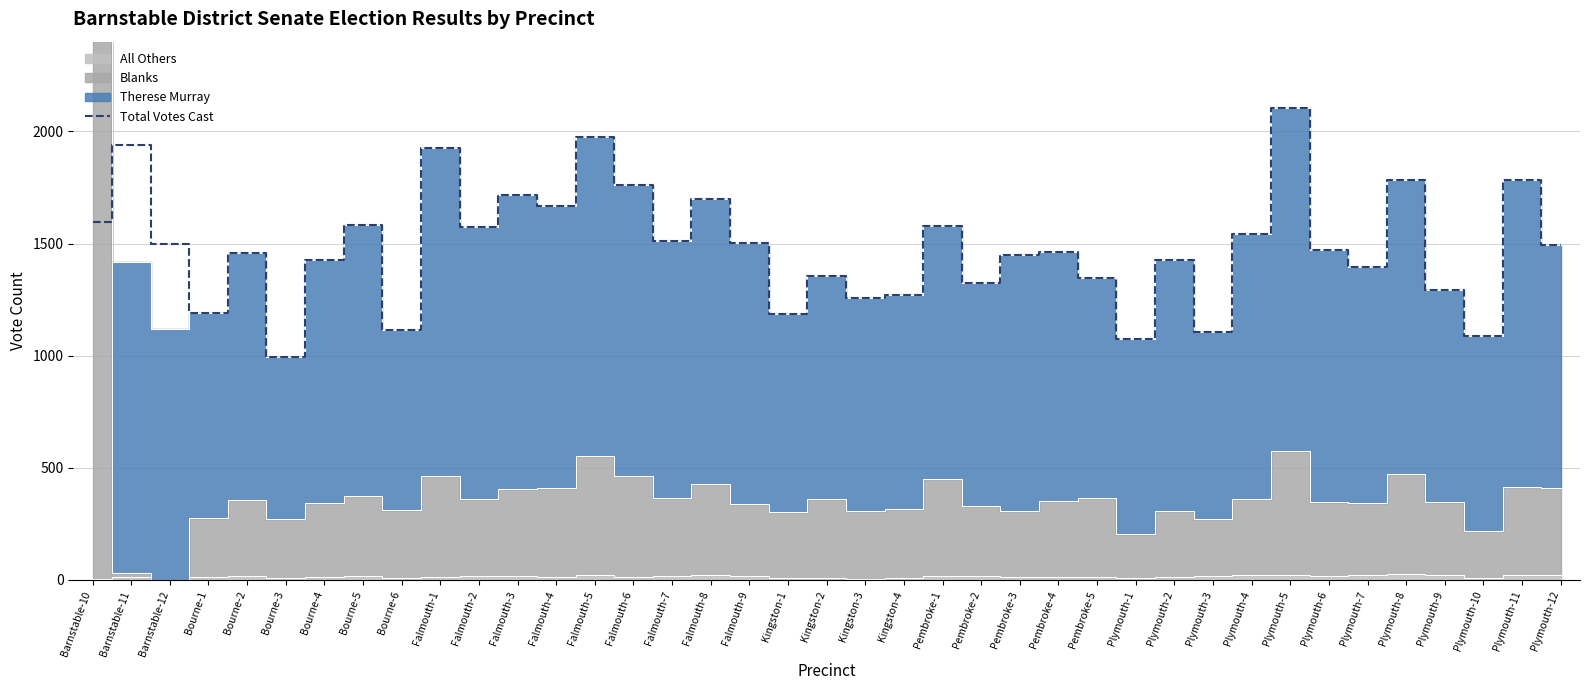

How many points are lower than both their immediate neighbors (excluding endpoints)?

13